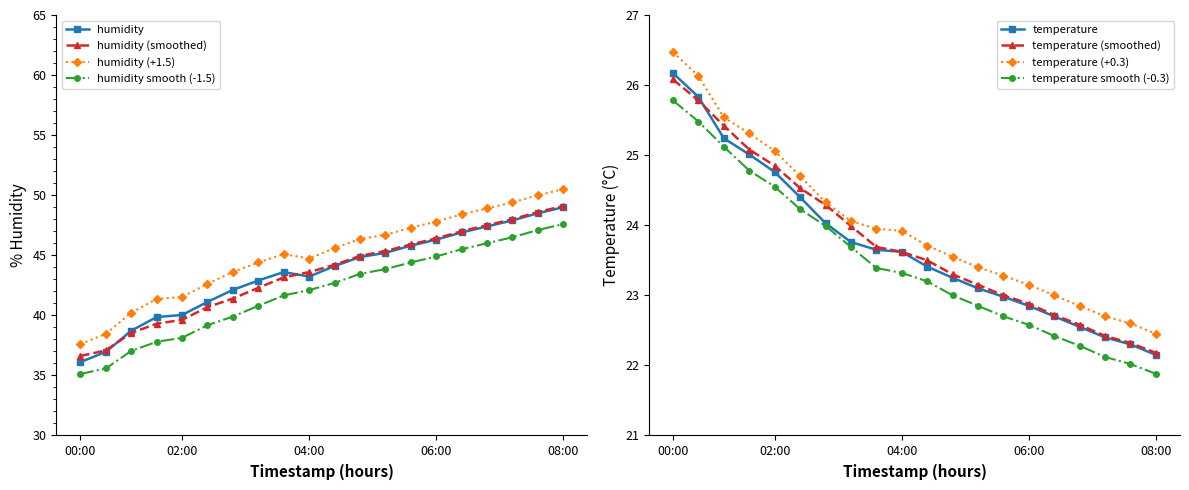

What is the sum of all humid_smooth values?

869.3